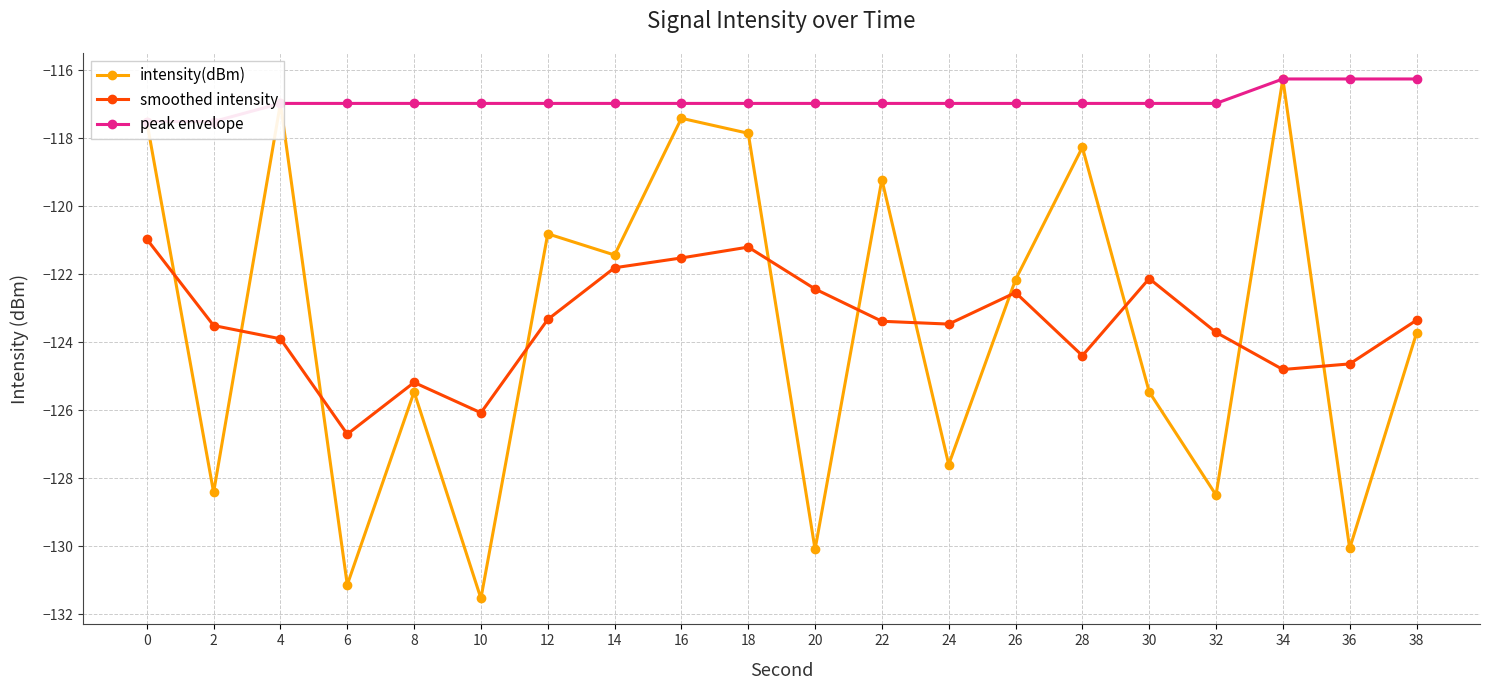

How many data points does each series have?

20